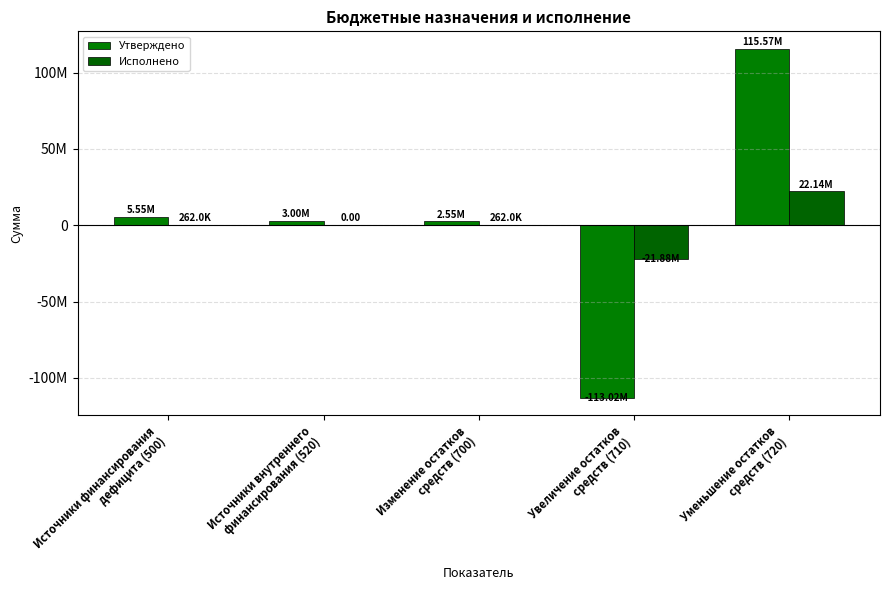

Are the bars horizontal?

No